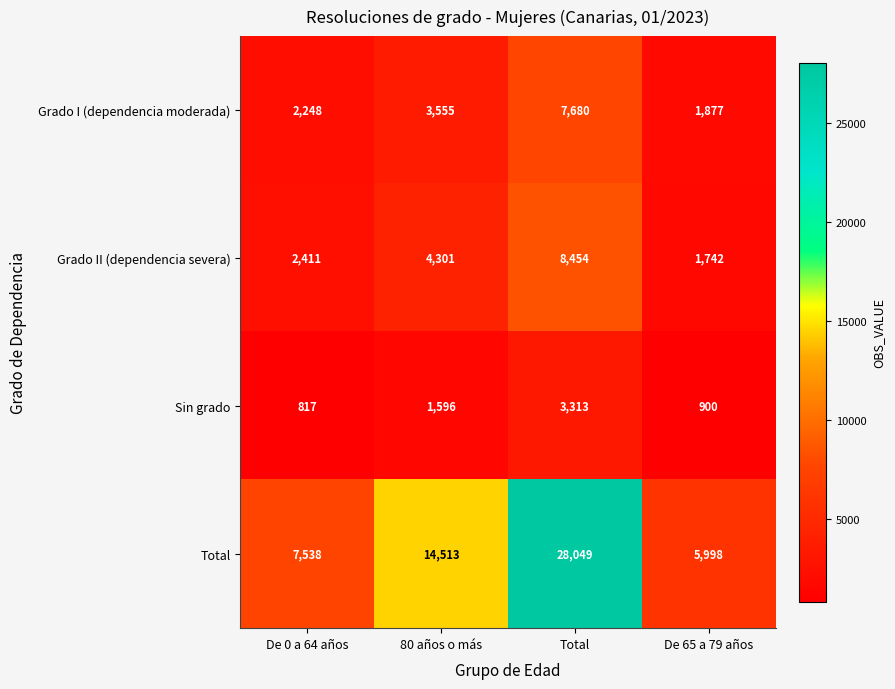

What is the sum of the Grado I (dependencia moderada) values at De 65 a 79 años and 80 años o más?

5432